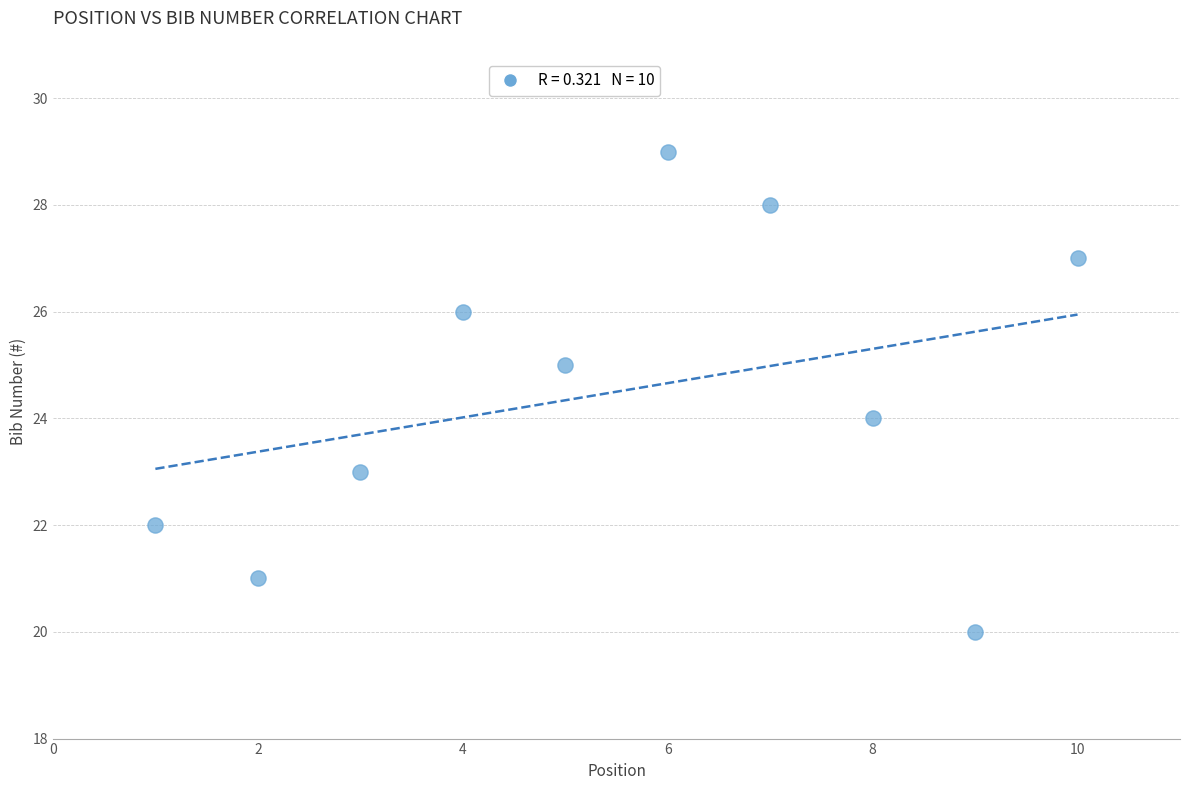

What is the range of Y values (max minus min)?

9